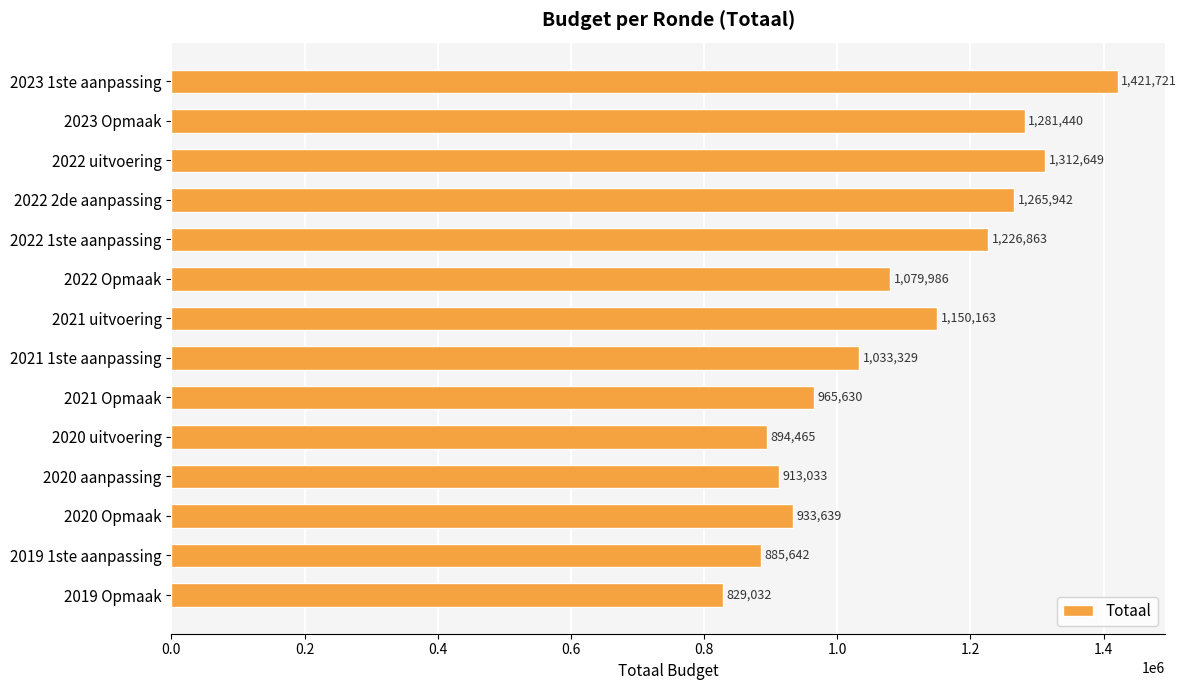

How many series are shown in this chart?

1